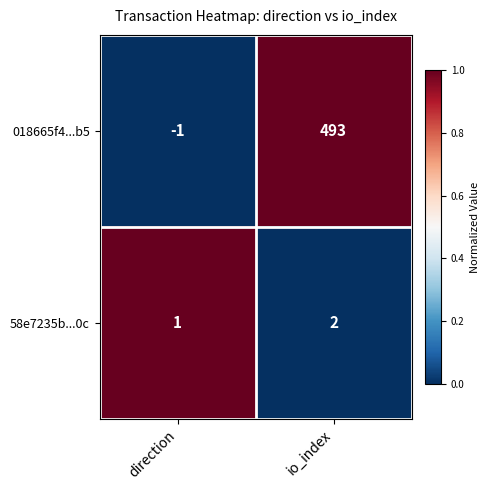

Reading right to left, list all the values displayed in this chart.

018665f4...b5: io_index=493	direction=-1
58e7235b...0c: io_index=2	direction=1